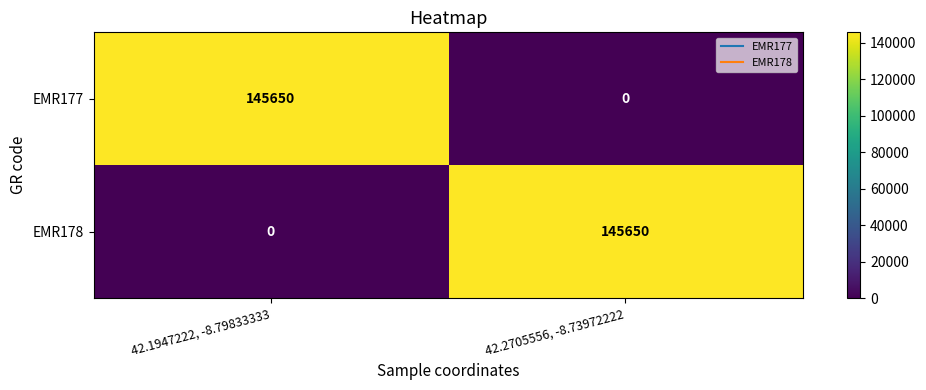

List the labels in order of EMR178 value, smallest first.

42.1947222, -8.79833333, 42.2705556, -8.73972222